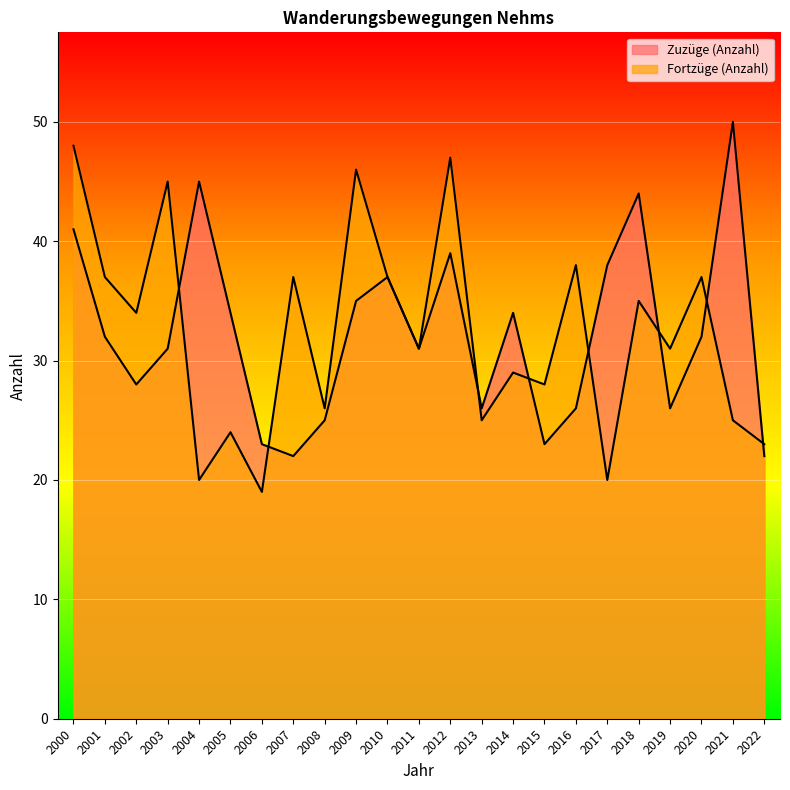

At how many categories does at least one series exceed 48?

1